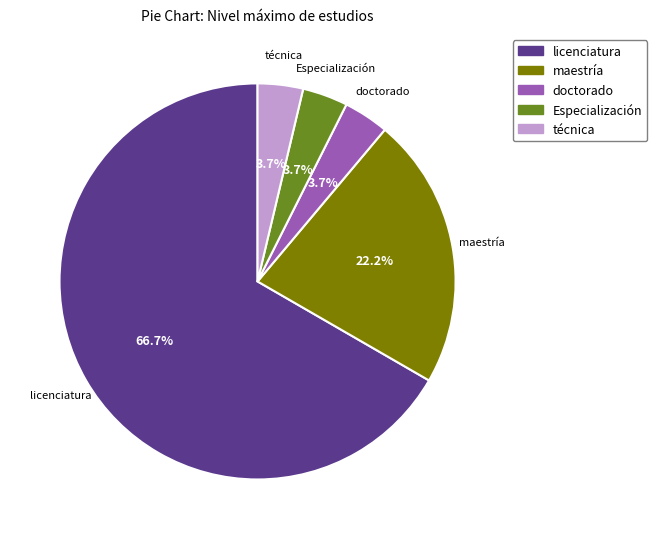

To the nearest percent, what is the average slice percentage?

20%